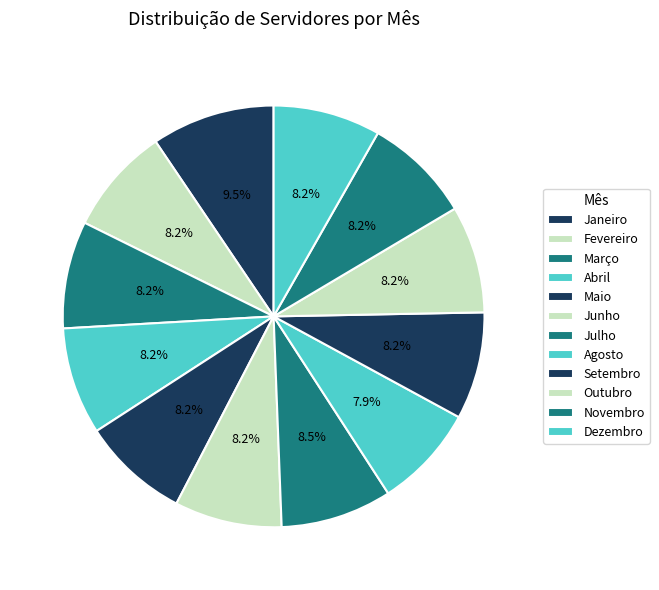

Approximately how many times larger is the value at Janeiro compared to Novembro?

1.1